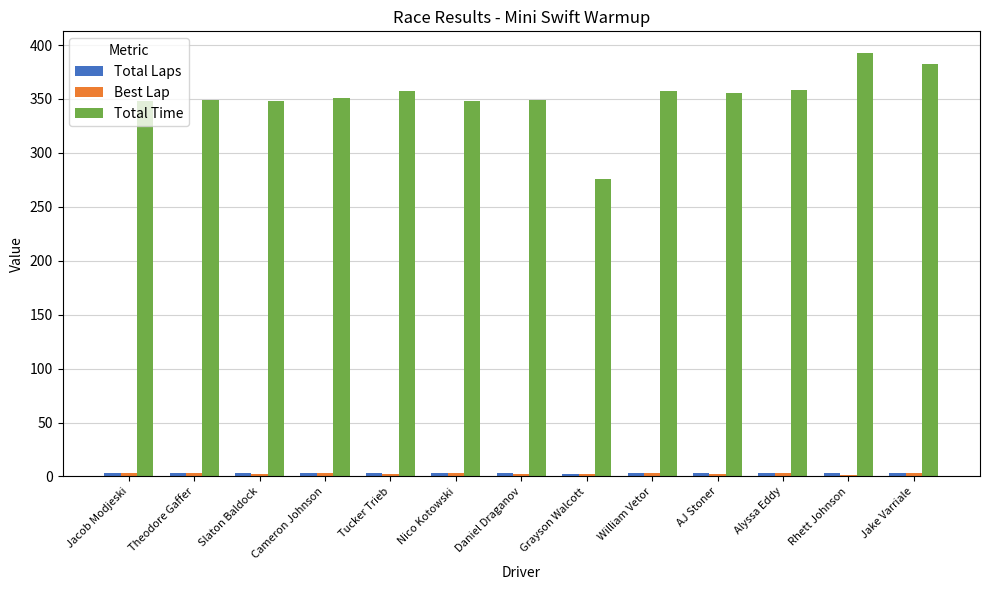

Which category has the highest value in the Total Time series?

Rhett Johnson